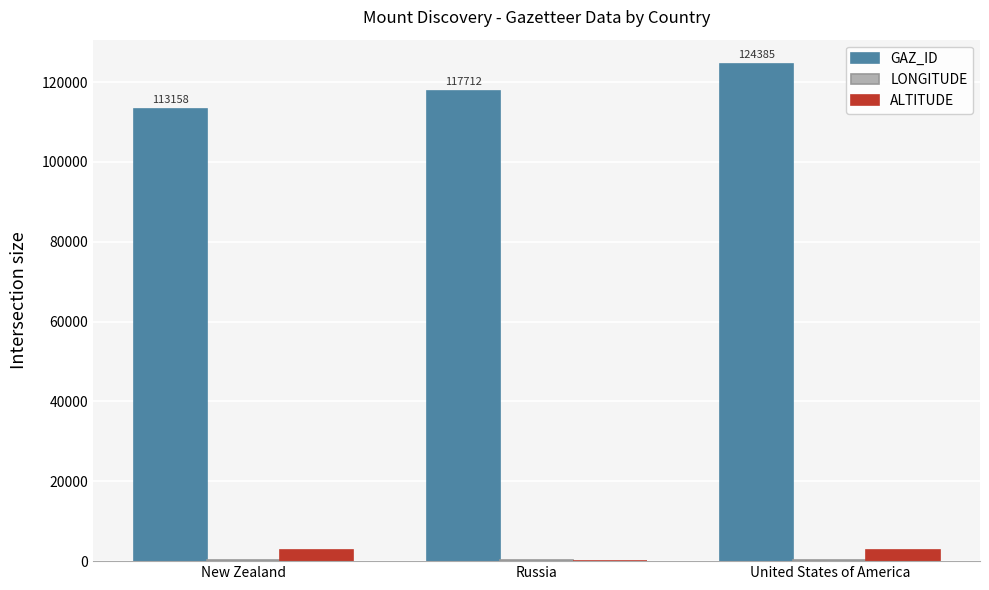

Which series has the largest total across all categories?

GAZ_ID